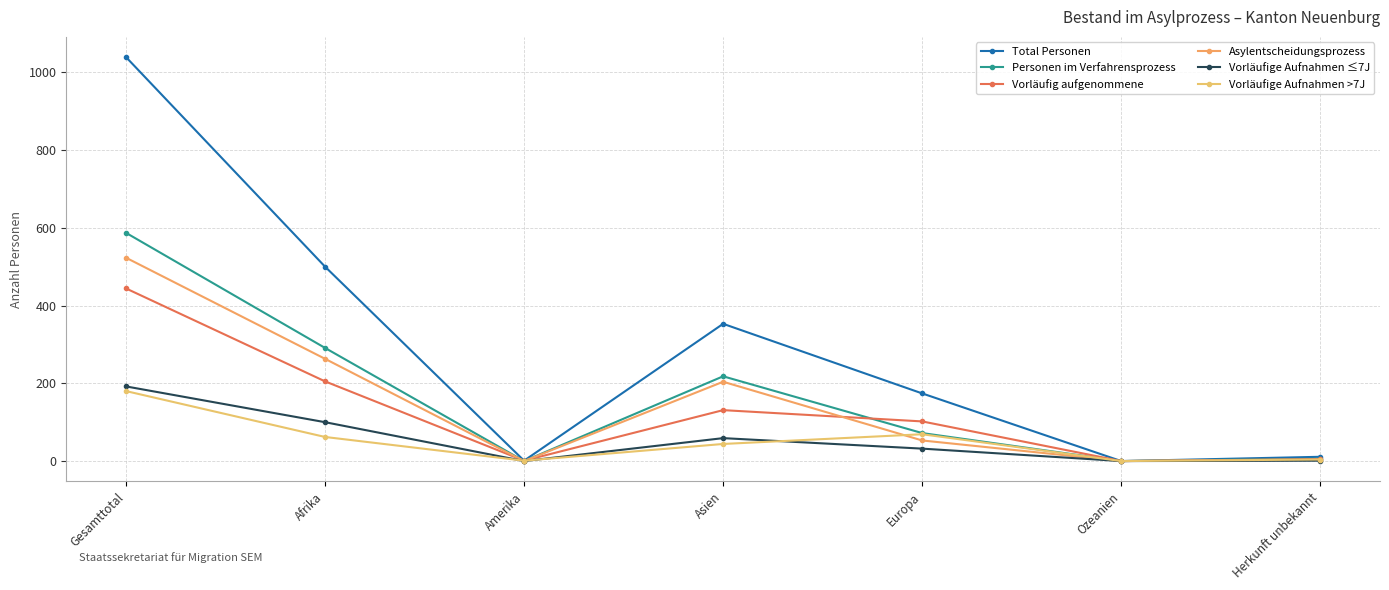

How many series are shown in this chart?

6